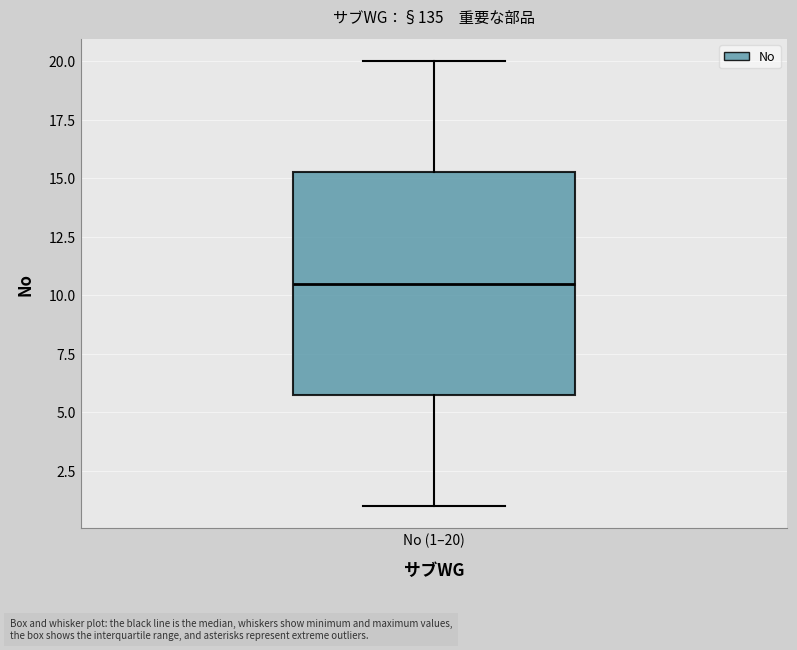

Where is the lower edge of the box for No (1–20) on the y-axis? The values are not printed on the chart, so give them approximately, as read against the axis.

6.0